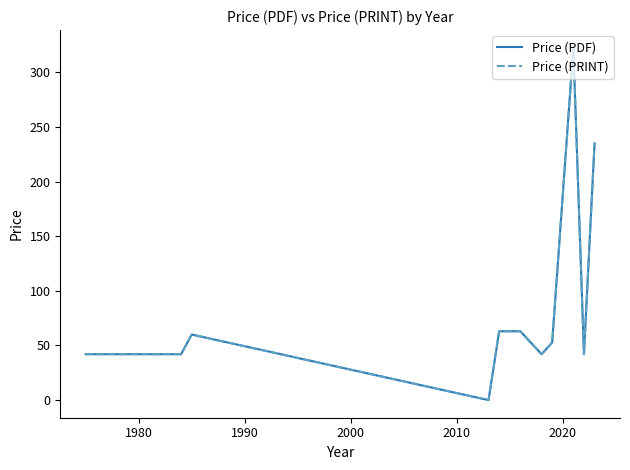

Does the chart have visible grid lines?

No